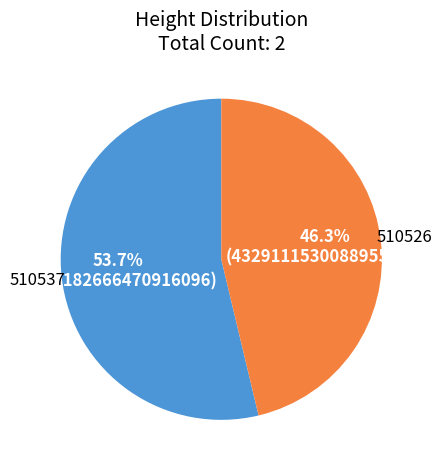

Does any single category account for the majority?

Yes